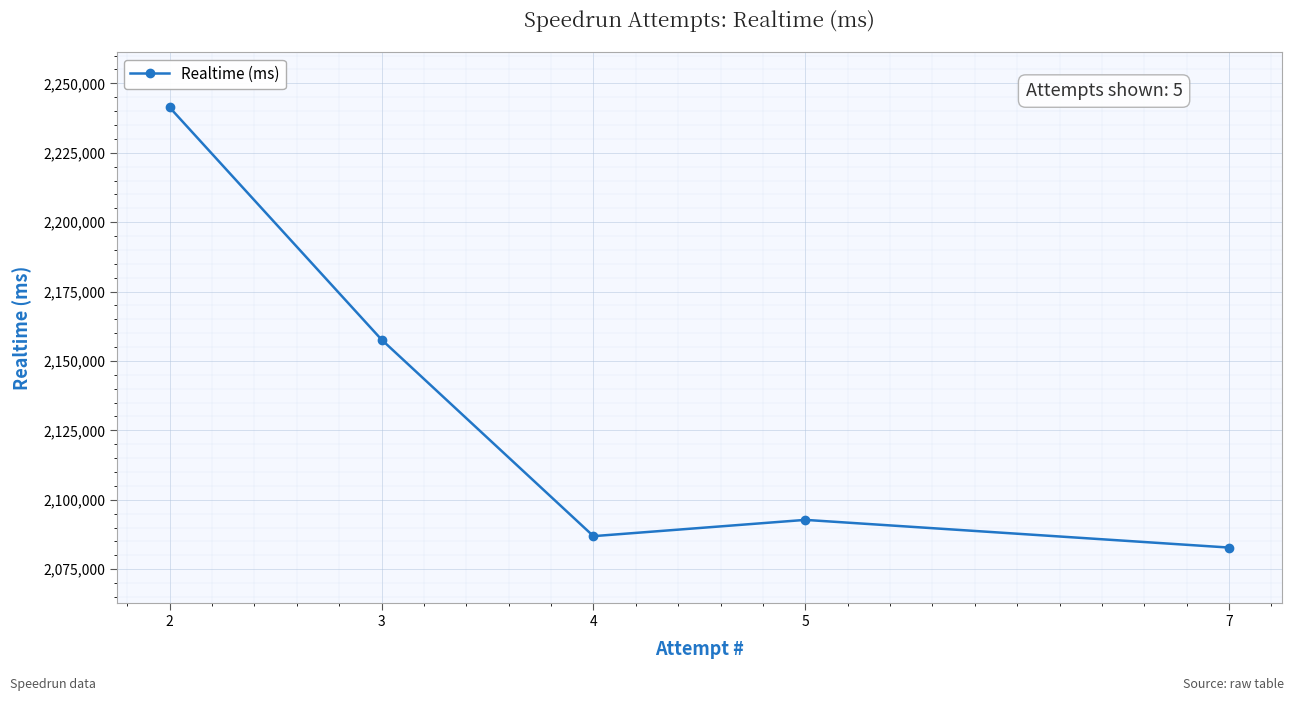

What is the difference between the maximum and minimum values?

158532